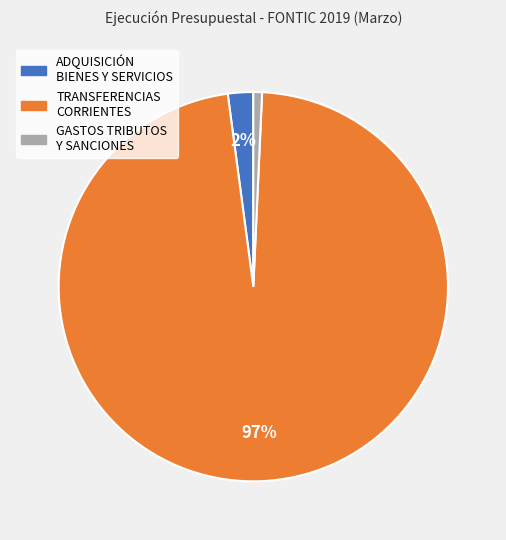

To the nearest percent, what is the difference between the largest and smallest slice percentages?

96%